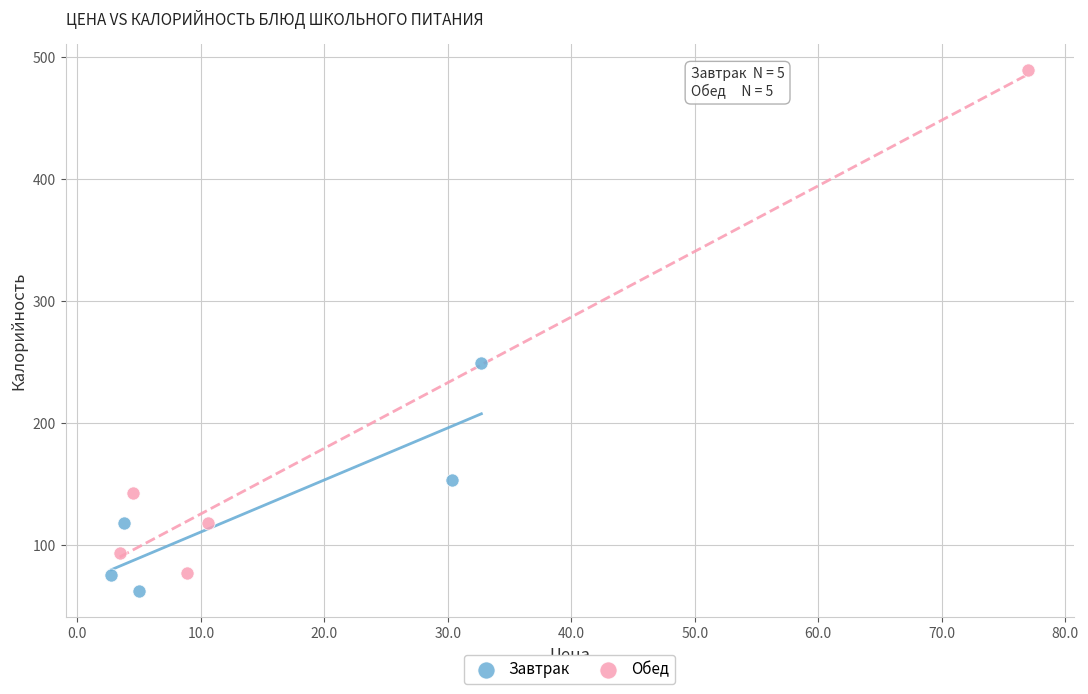

Which series reaches the maximum Y coordinate?

Обед